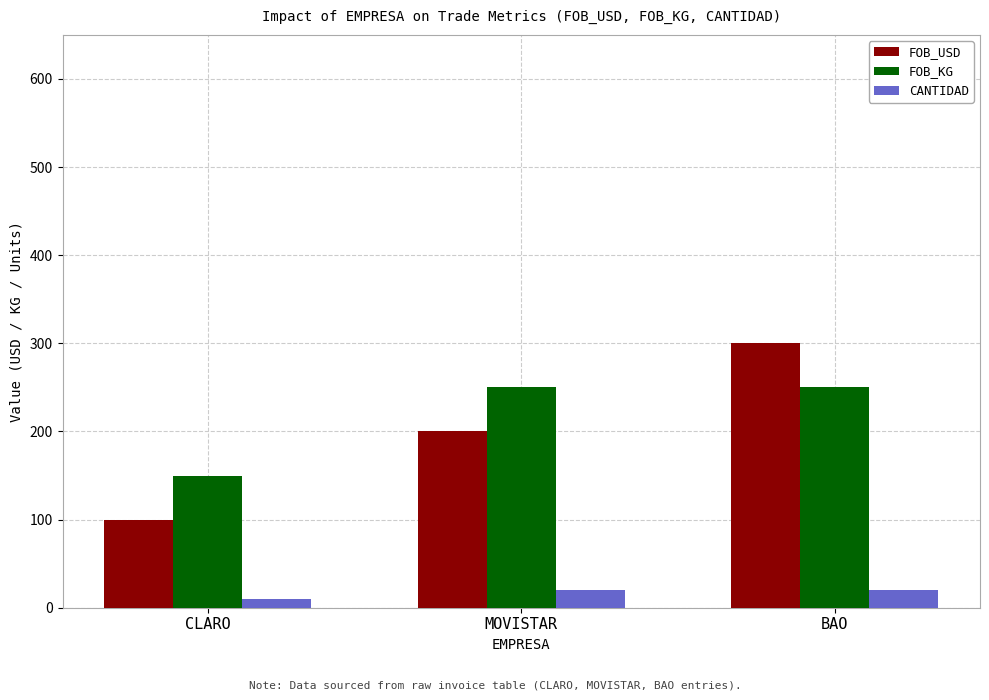

What is the difference between the maximum and minimum values in the FOB_USD series?

200